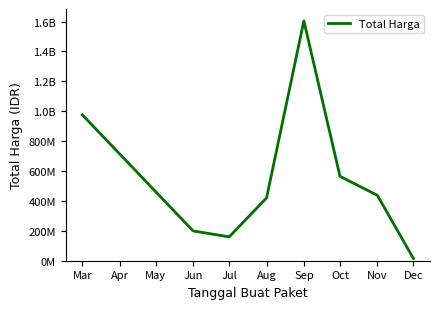

Reading left to right, list all the values displayed in this chart.

975830025	199200000	159750000	420075000	1604159000	564171150	437660000	14750000